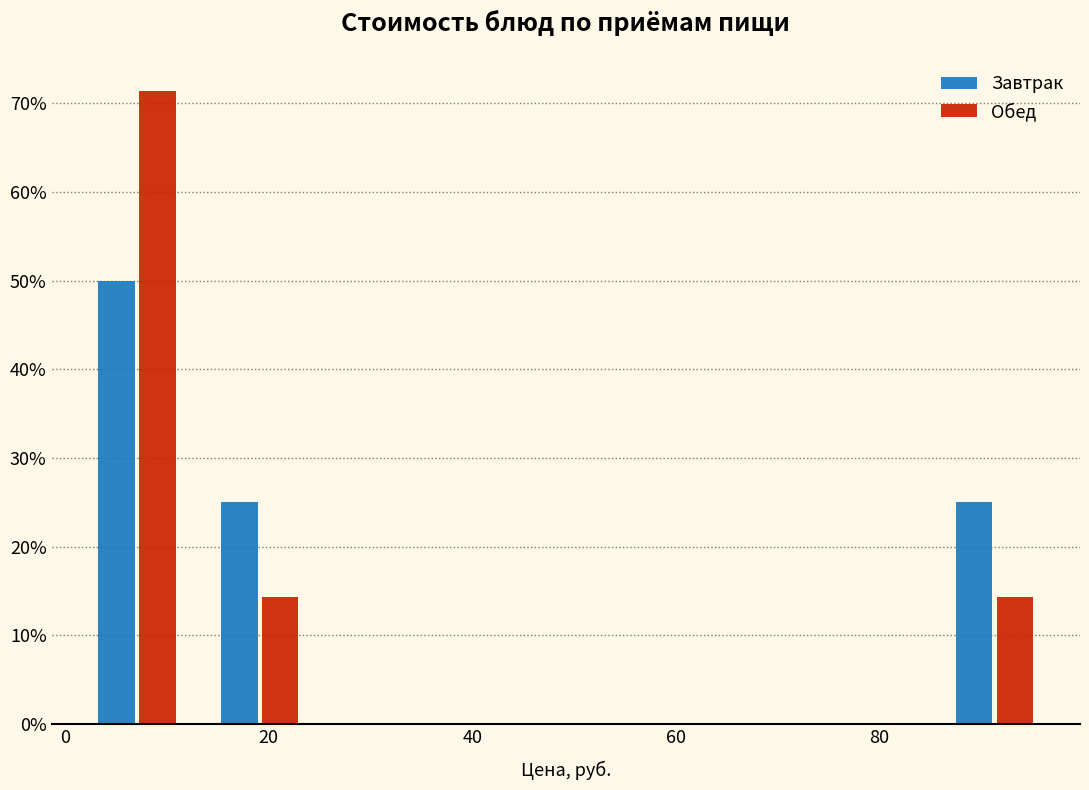

Reading left to right, list every range on the x-axis with the height of the bar of each series over it. Neither the bar edges nor the heights are printed on the chart, so give them approximately, as read against the axes.

2 to 14: Завтрак=50	Обед=71
14 to 26: Завтрак=25	Обед=14
26 to 38: Завтрак=0	Обед=0
38 to 50: Завтрак=0	Обед=0
50 to 62: Завтрак=0	Обед=0
62 to 74: Завтрак=0	Обед=0
74 to 86: Завтрак=0	Обед=0
86 to 98: Завтрак=25	Обед=14